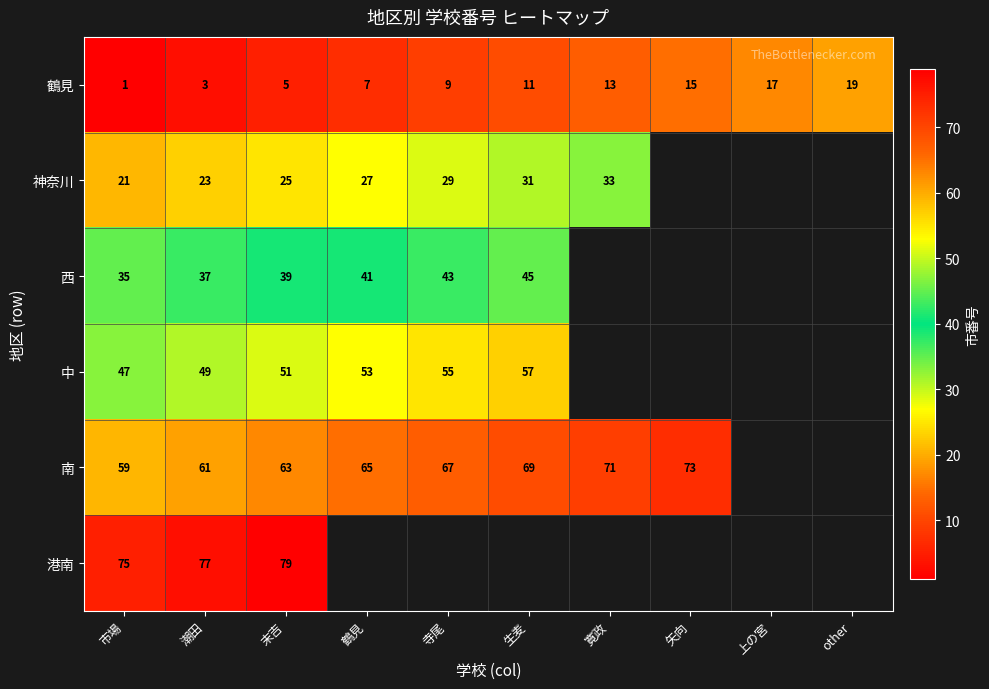

Which category has the lowest value in the 鶴見 series?

市場